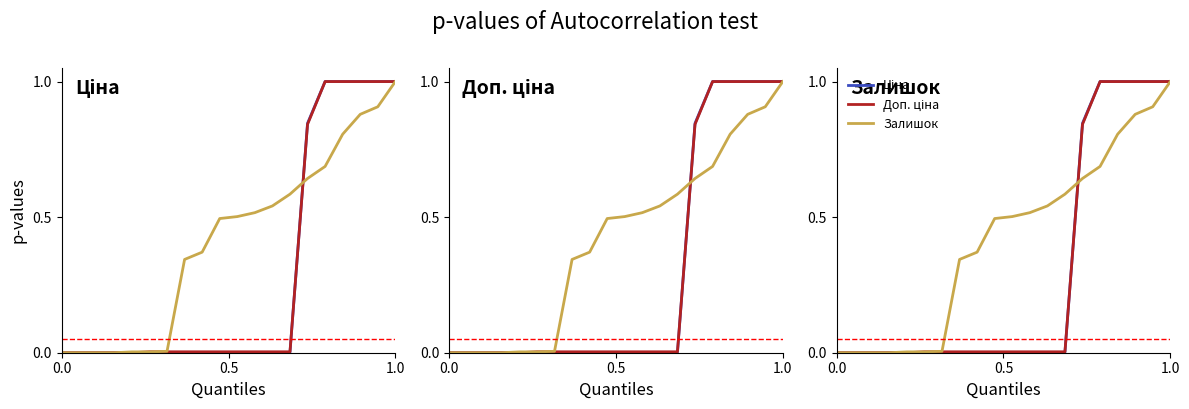

Is the value of Залишок at 12 greater than the value of Доп. ціна at 5?

Yes